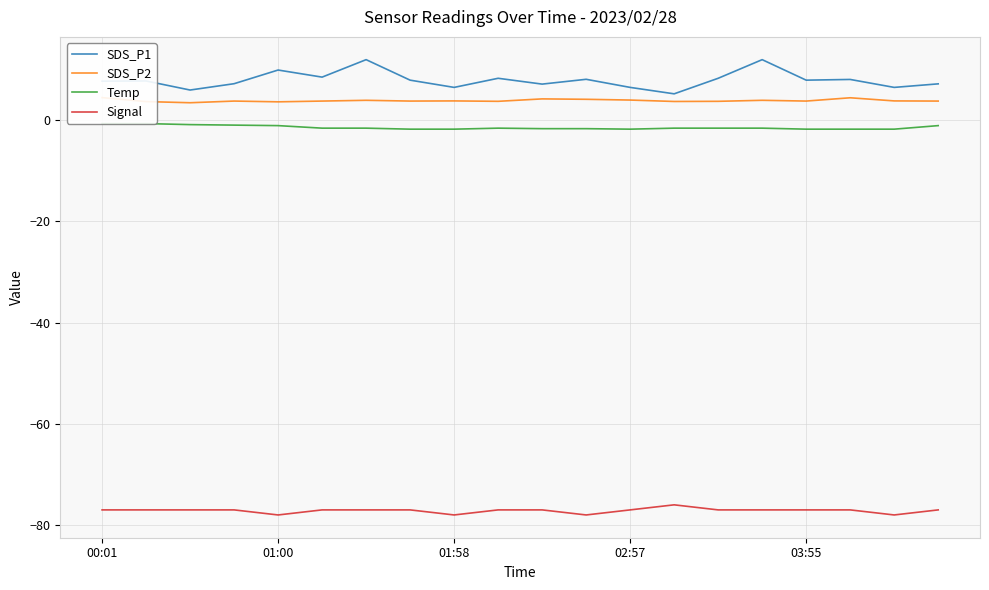

What is the label of the 1st point from the left?

00:01